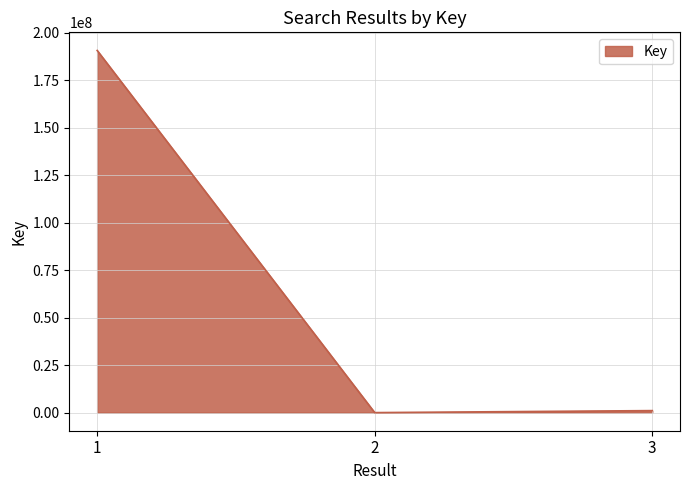

True or false: the data shows 190657058 at 1.

True